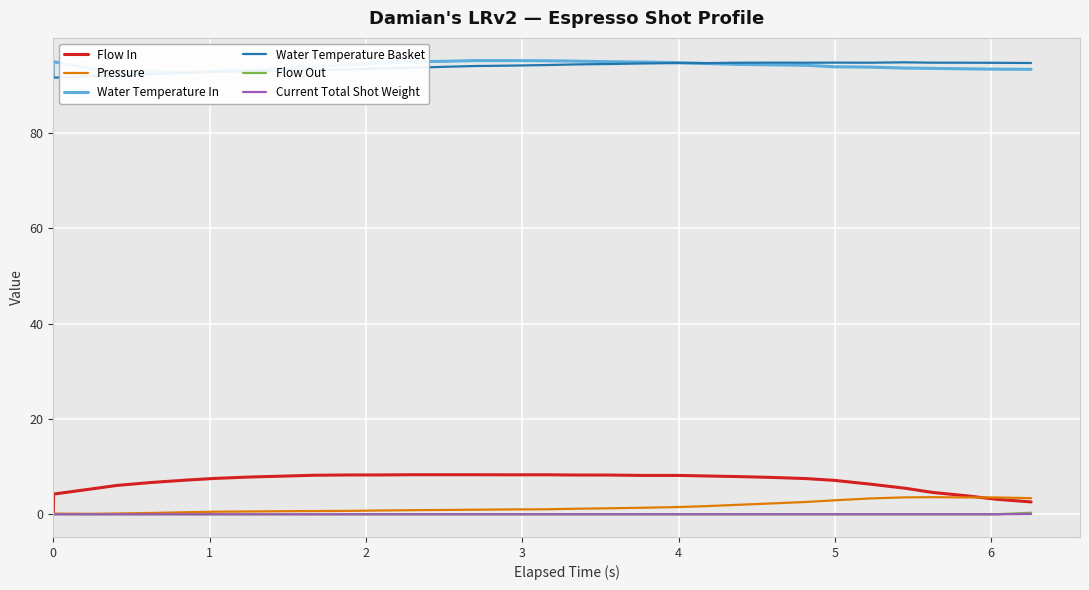

True or false: Water Temperature In and Current Total Shot Weight intersect in this chart.

False